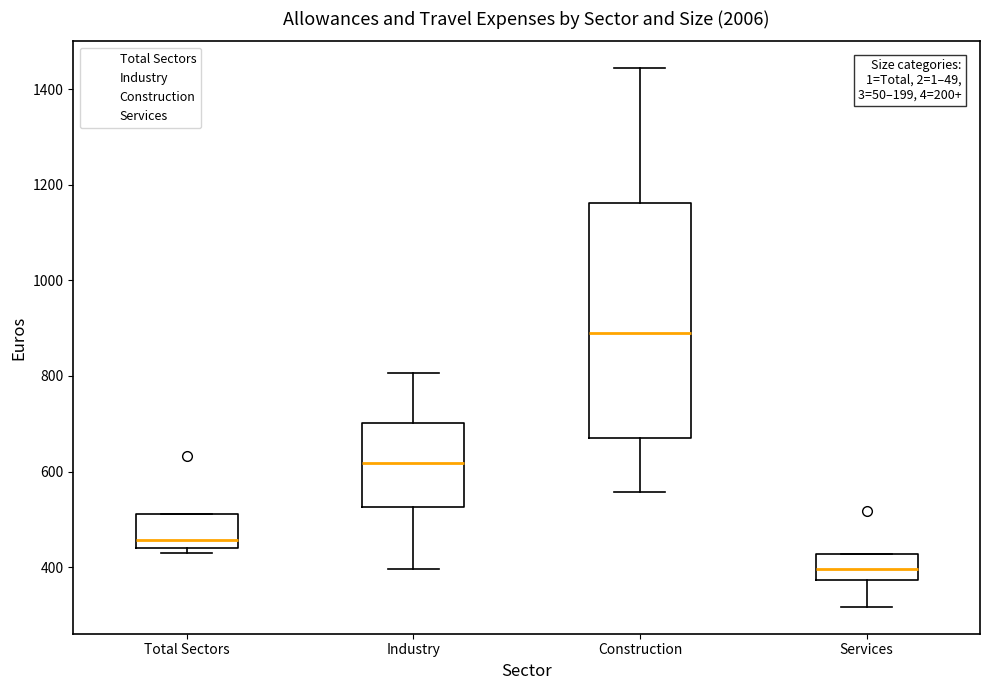

Which box is the tallest, from its lower edge to its upper edge?

Construction